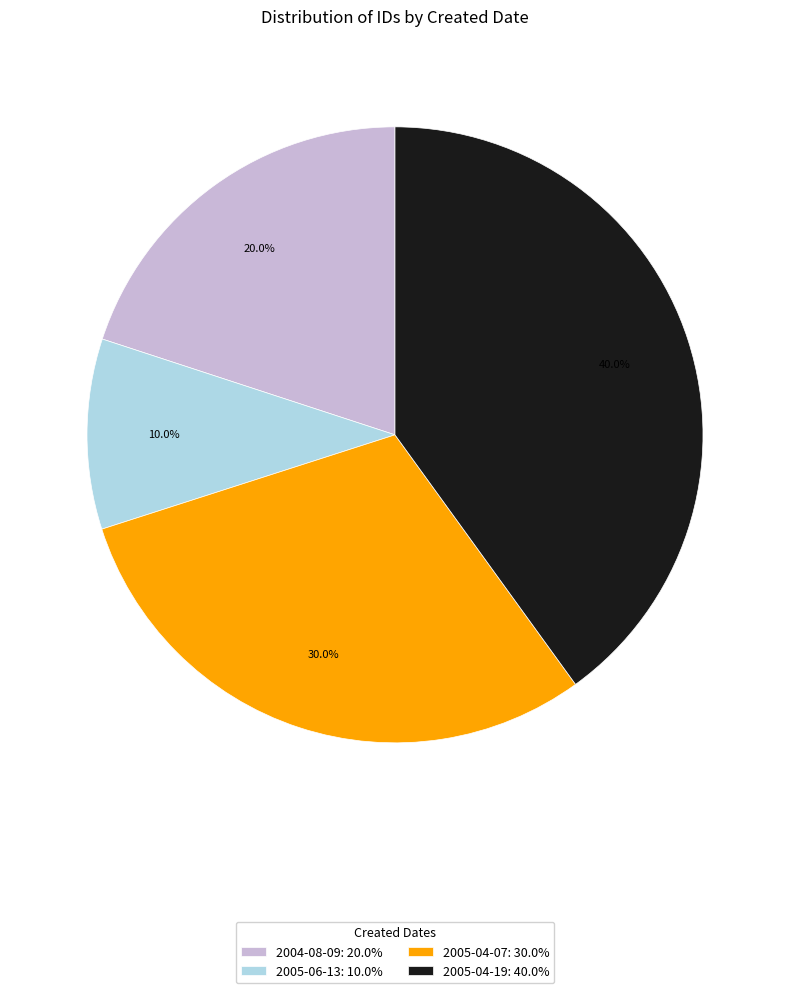

Rank the categories by value from lowest to highest.

2005-06-13: 10.0%, 2004-08-09: 20.0%, 2005-04-07: 30.0%, 2005-04-19: 40.0%